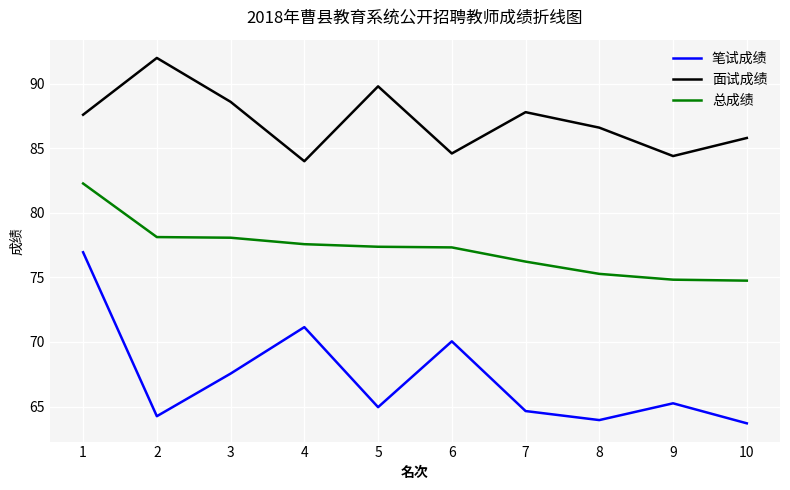

At which label does 笔试成绩 reach its peak?

1